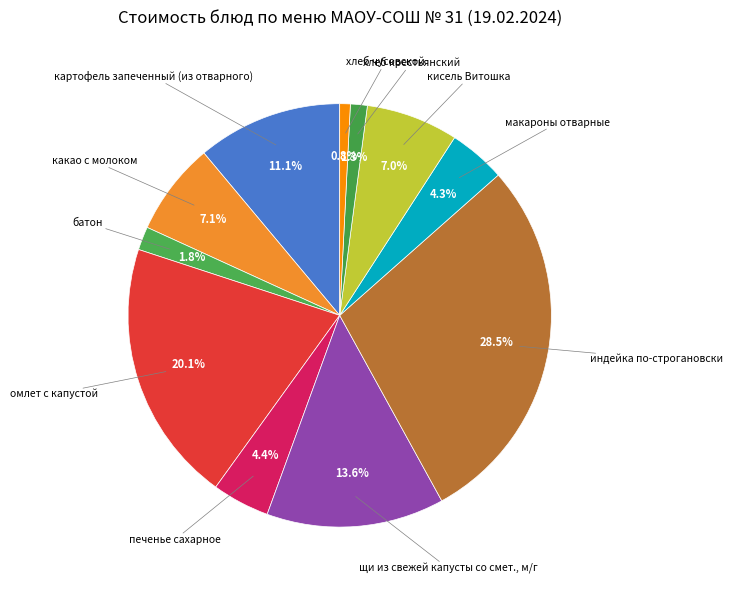

How many slices are in this pie chart?

11